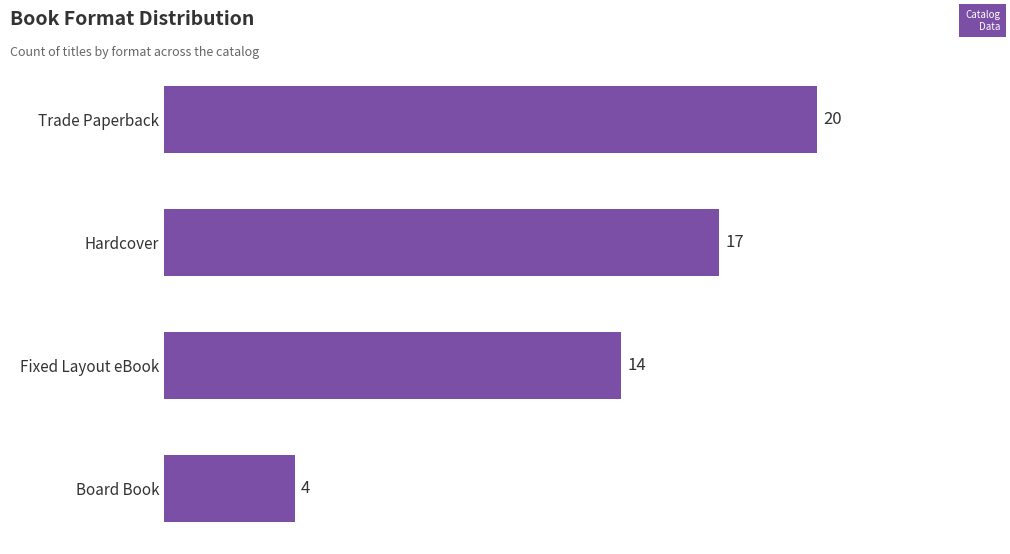

Reading bottom to top, what are all the values shown in this chart?

4	14	17	20